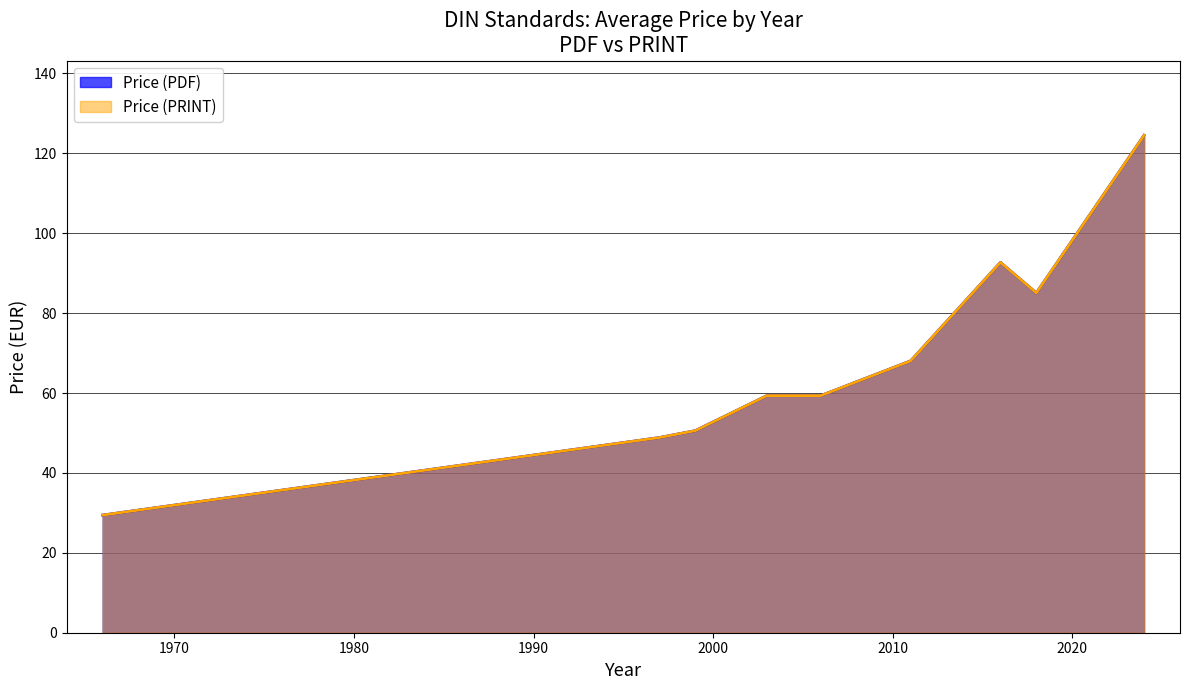

How many data points in Price (PRINT) are above 59?

10